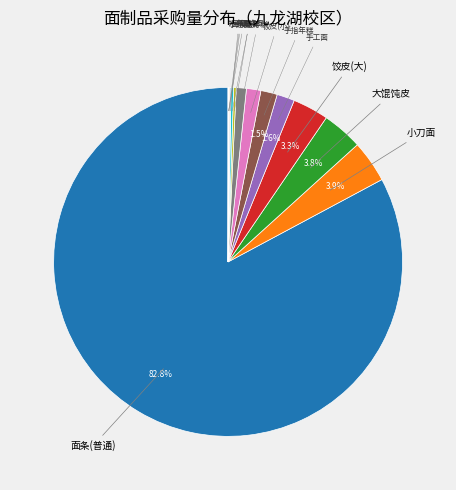

To the nearest percent, what is the difference between the largest and smallest slice percentages?

83%